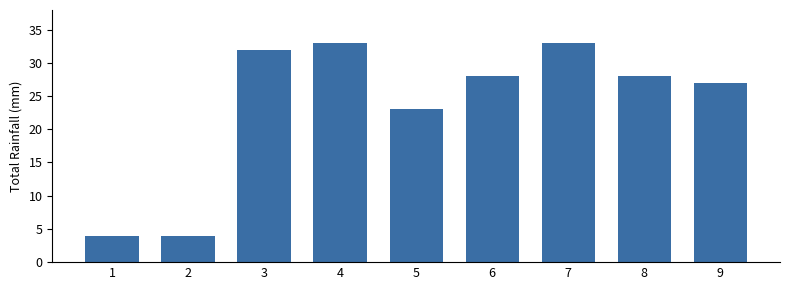

What is the greatest value displayed?

33